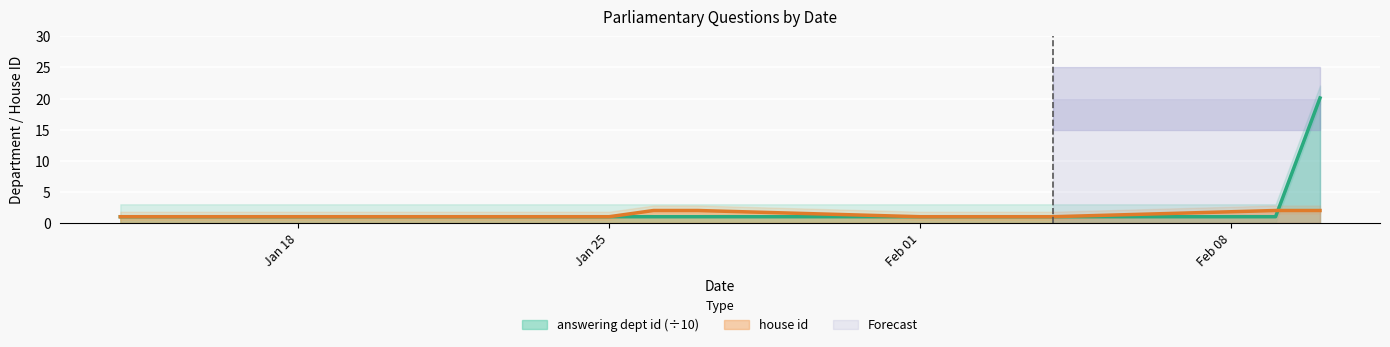

At which category is the sum across all series the highest?

2021-02-10